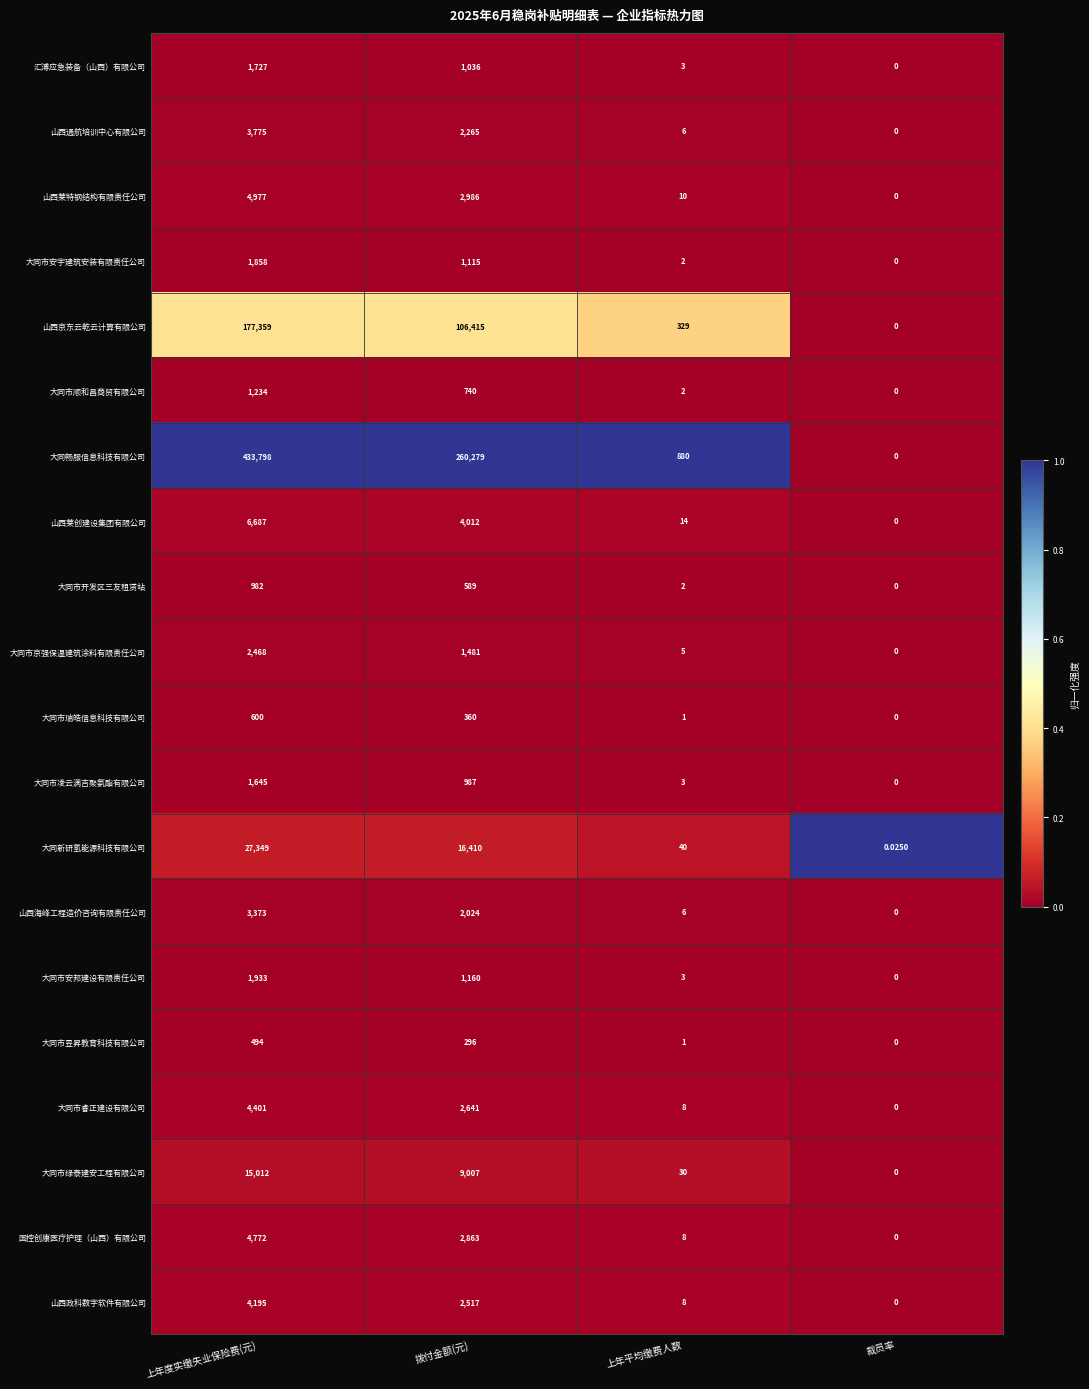

Which series has the largest range (max minus min)?

大同畅服信息科技有限公司